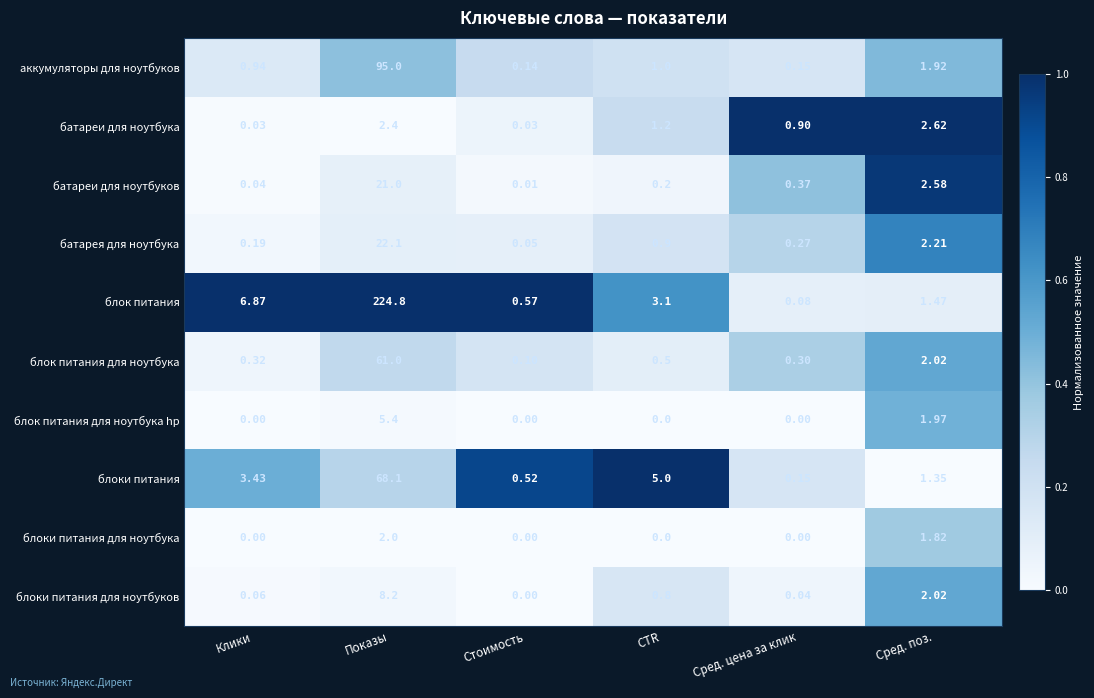

How many data points does each series have?

6